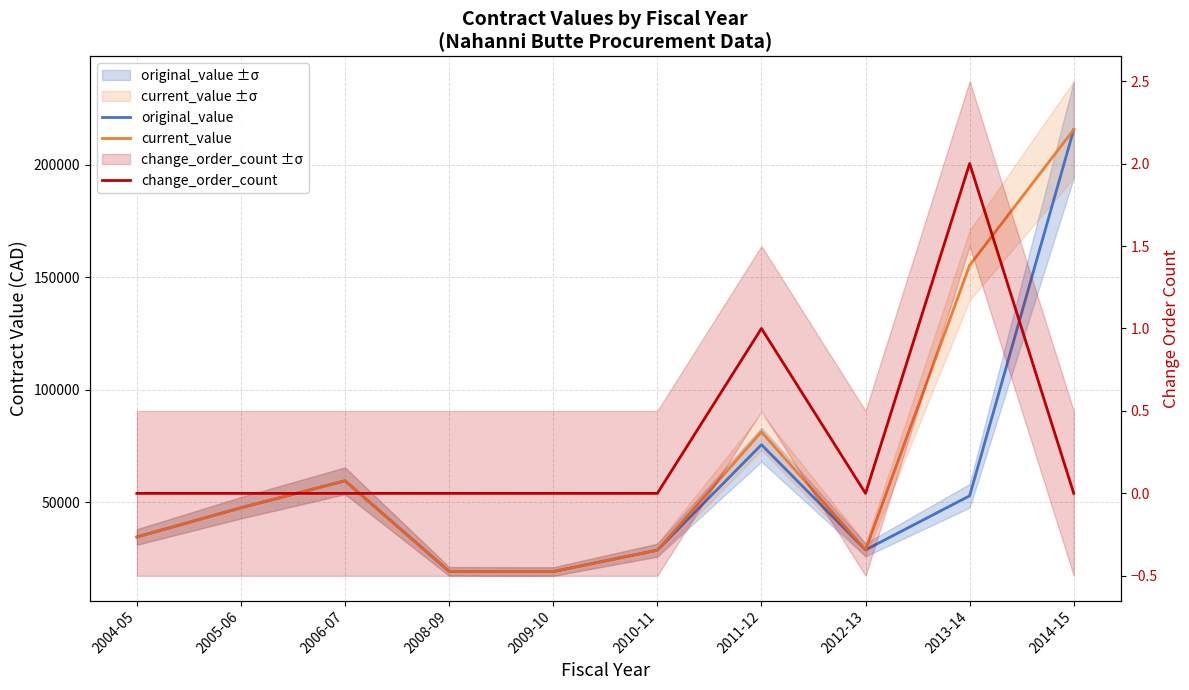

At which category is the sum across all series the highest?

2014-15